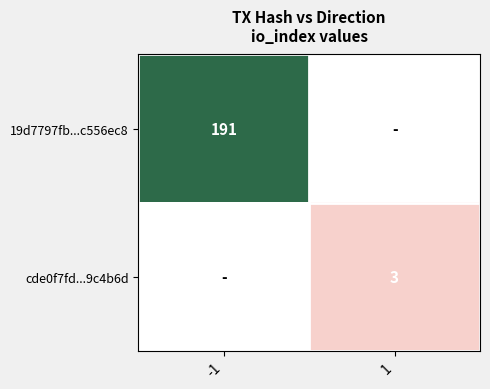

Is it true that cde0f7fd...9c4b6d equals 3 at 1?

True